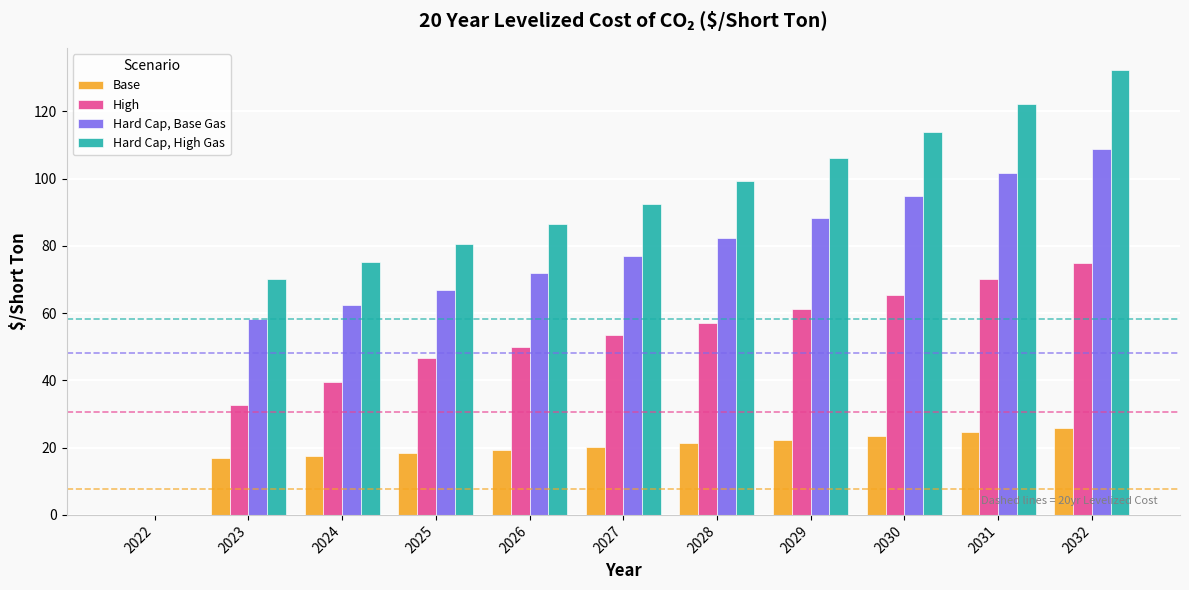

Which series changed the most between 2023 and 2031?

Hard Cap, High Gas